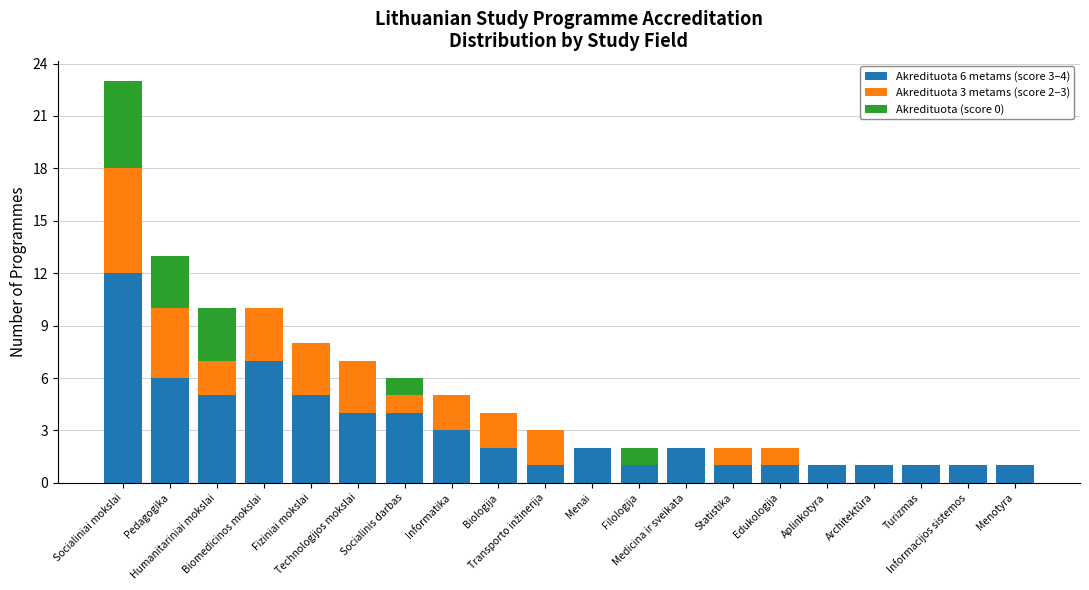

What are all the series names shown in the legend?

Akredituota 6 metams (score 3–4), Akredituota 3 metams (score 2–3), Akredituota (score 0)